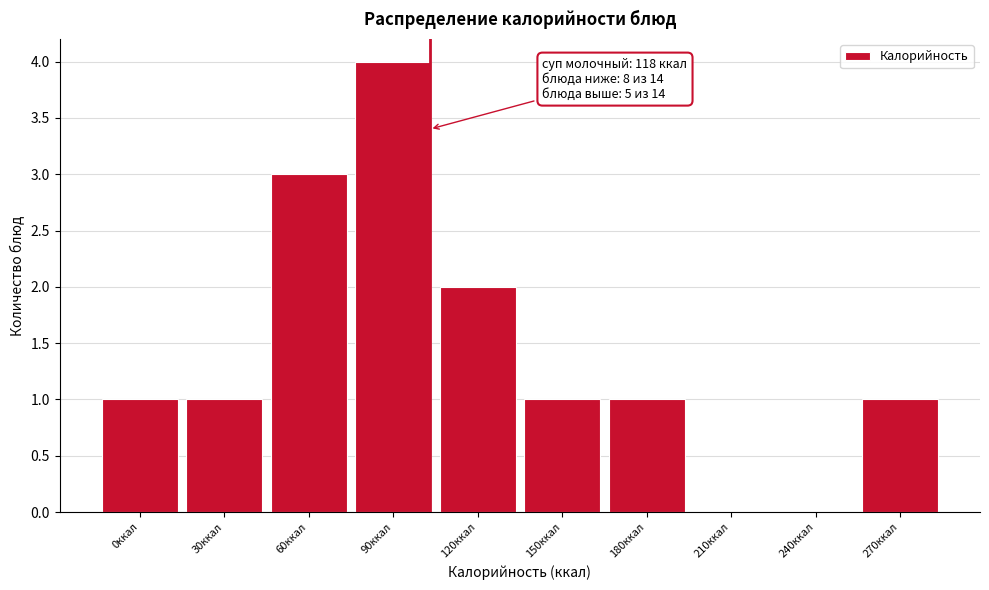

Reading right to left, what are all the values shown in this chart?

270ккал=1	240ккал=0	210ккал=0	180ккал=1	150ккал=1	120ккал=2	90ккал=4	60ккал=3	30ккал=1	0ккал=1